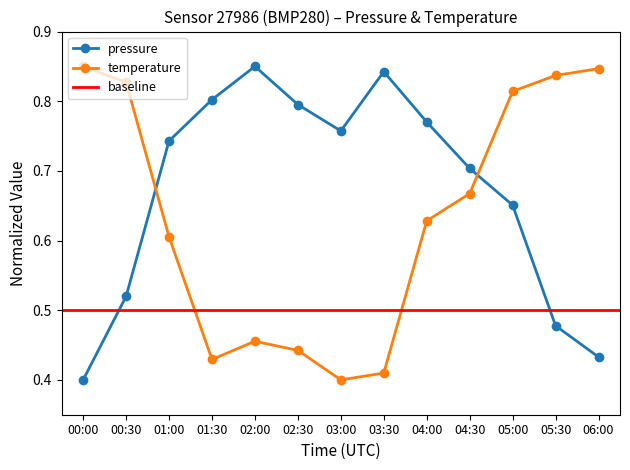

Does the chart display data point markers on the line(s)?

Yes